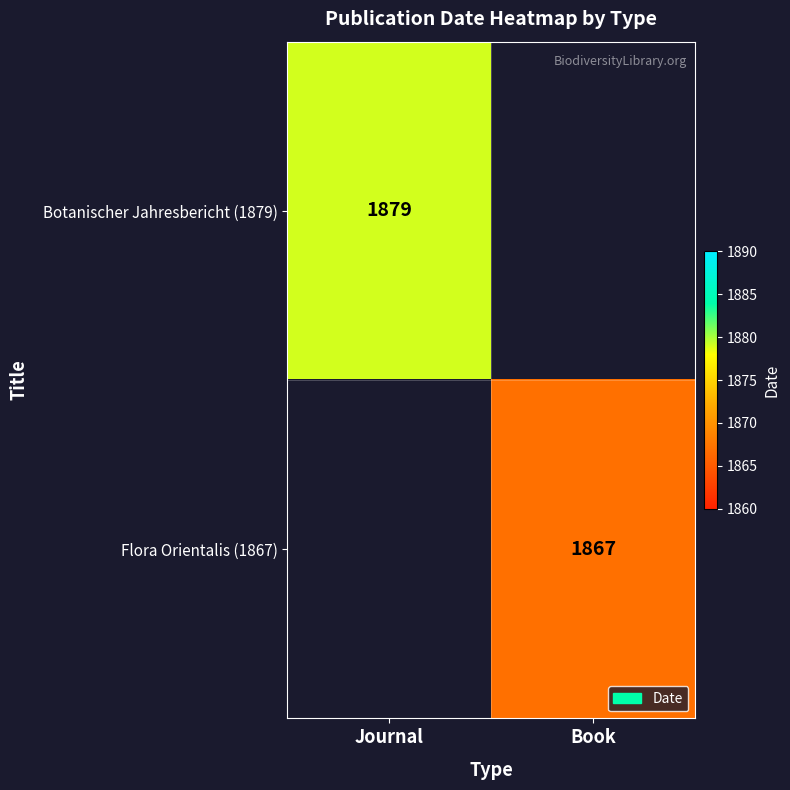

The value of Botanischer Jahresbericht (1879) at Journal is 1879. True or false?

True